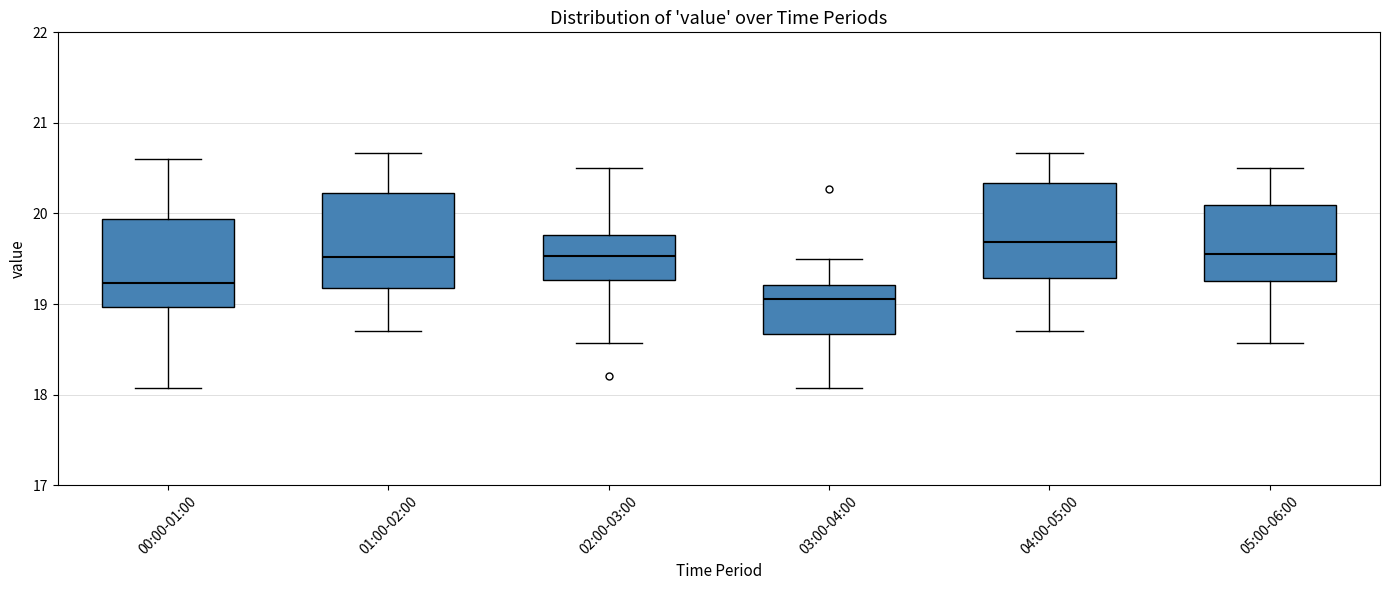

Which box has the highest median line?

04:00-05:00